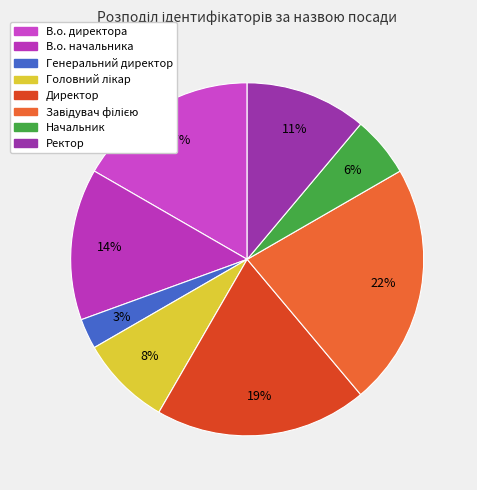

The Завідувач філією slice represents 29% of the pie. True or false?

False